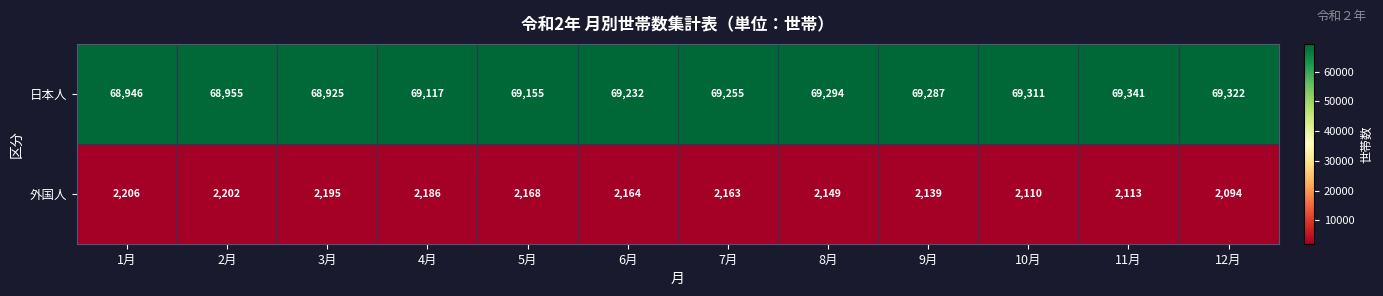

What is the greatest value displayed?

69341